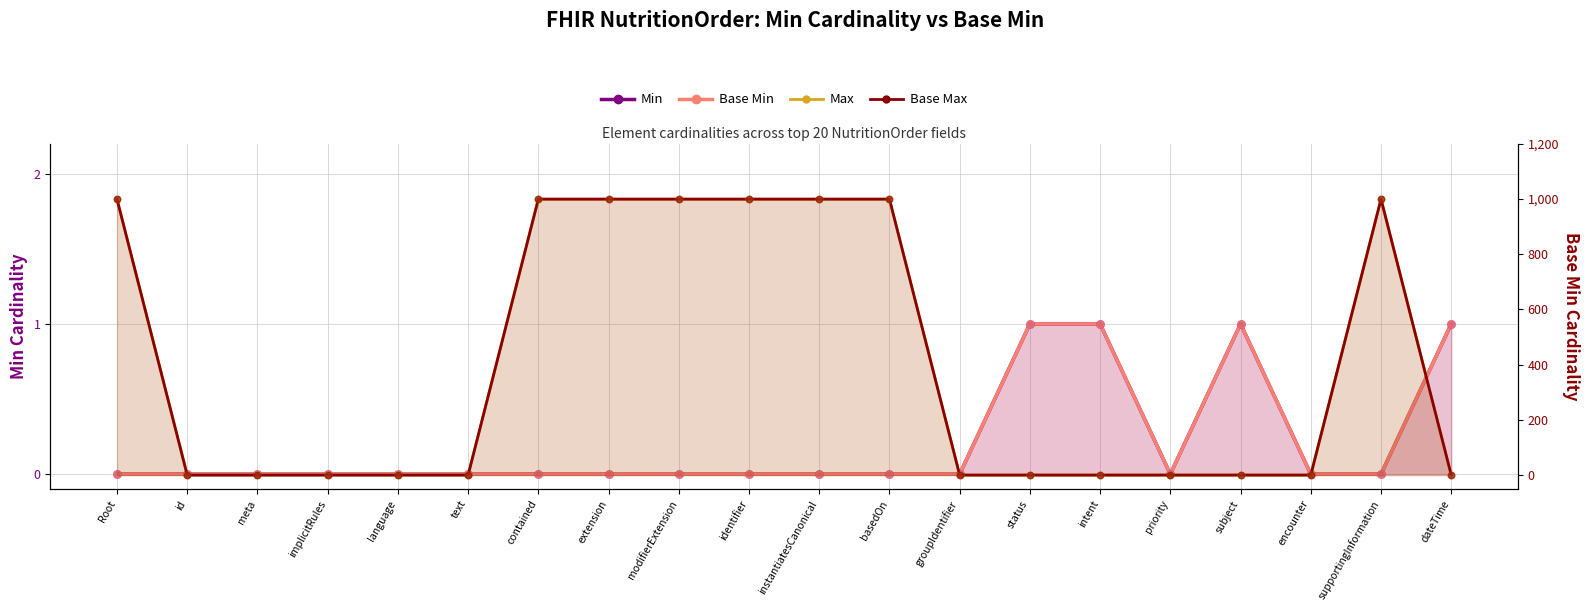

Is the value of Max at implicitRules greater than the value of Min at priority?

Yes